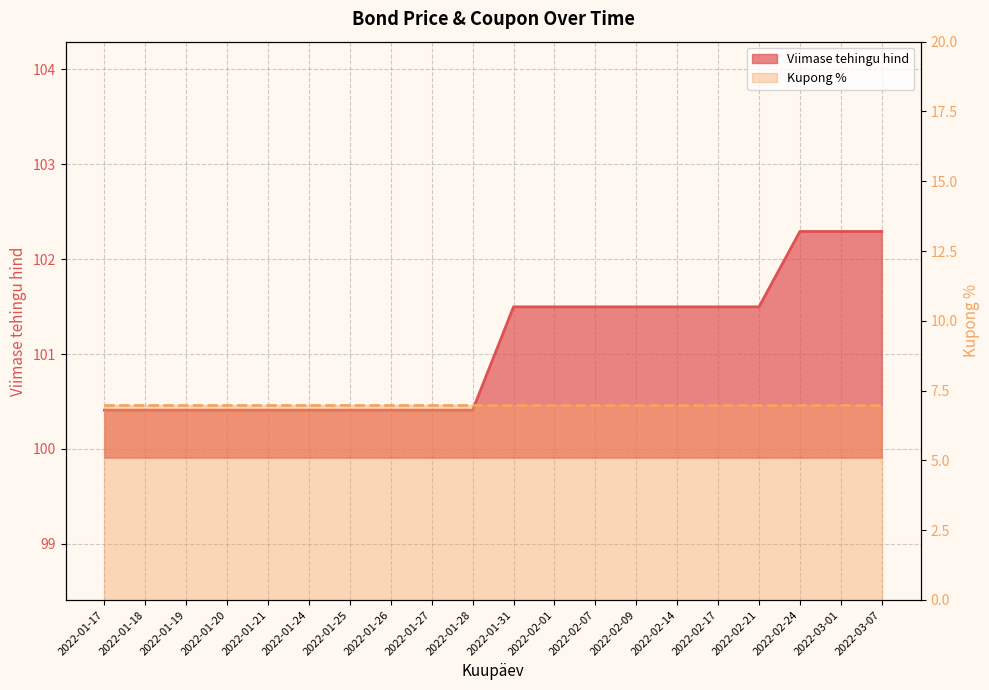

Is it true that the value at 2022-01-26 is 162.7?

False